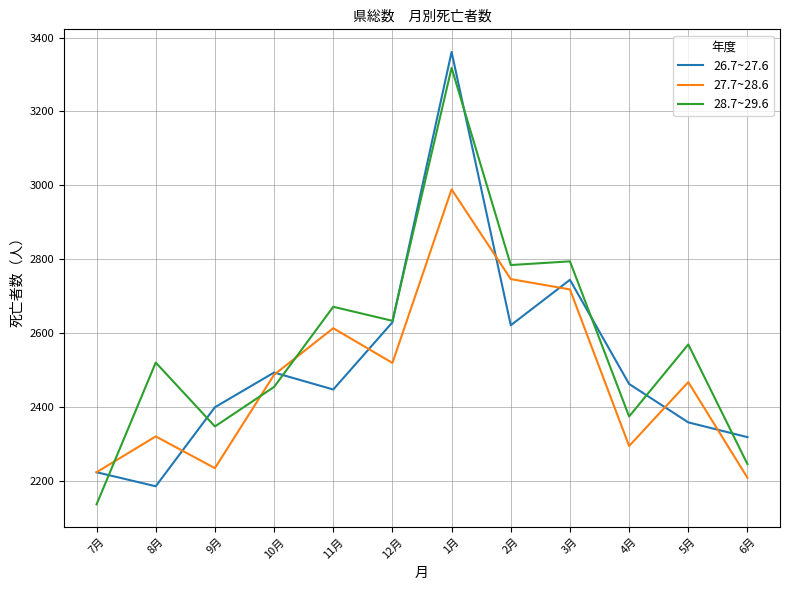

What is the minimum value shown in the chart?

2136